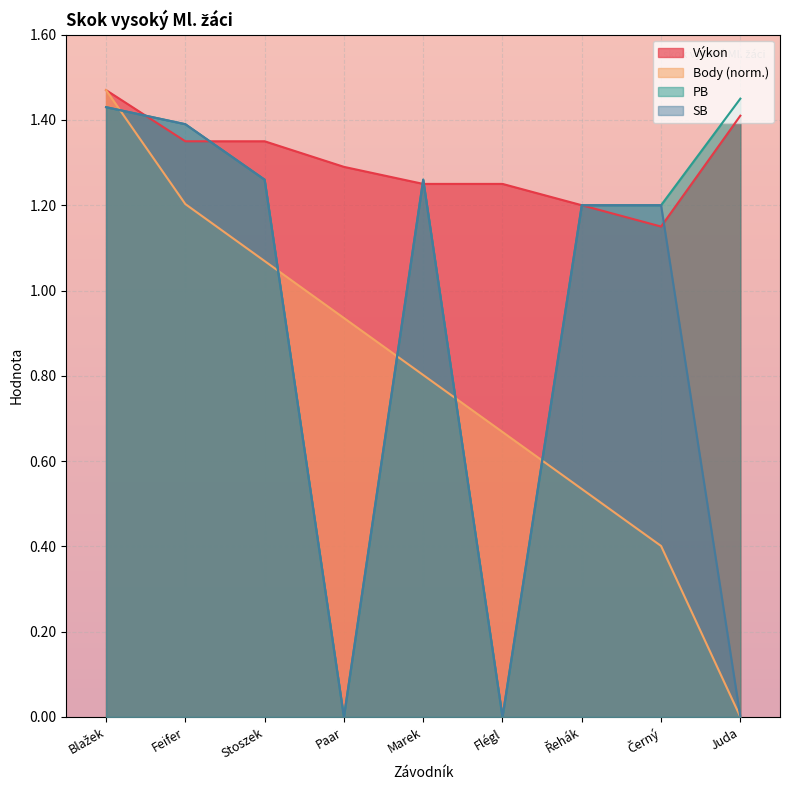

What is the label of the 5th point from the right?

Marek